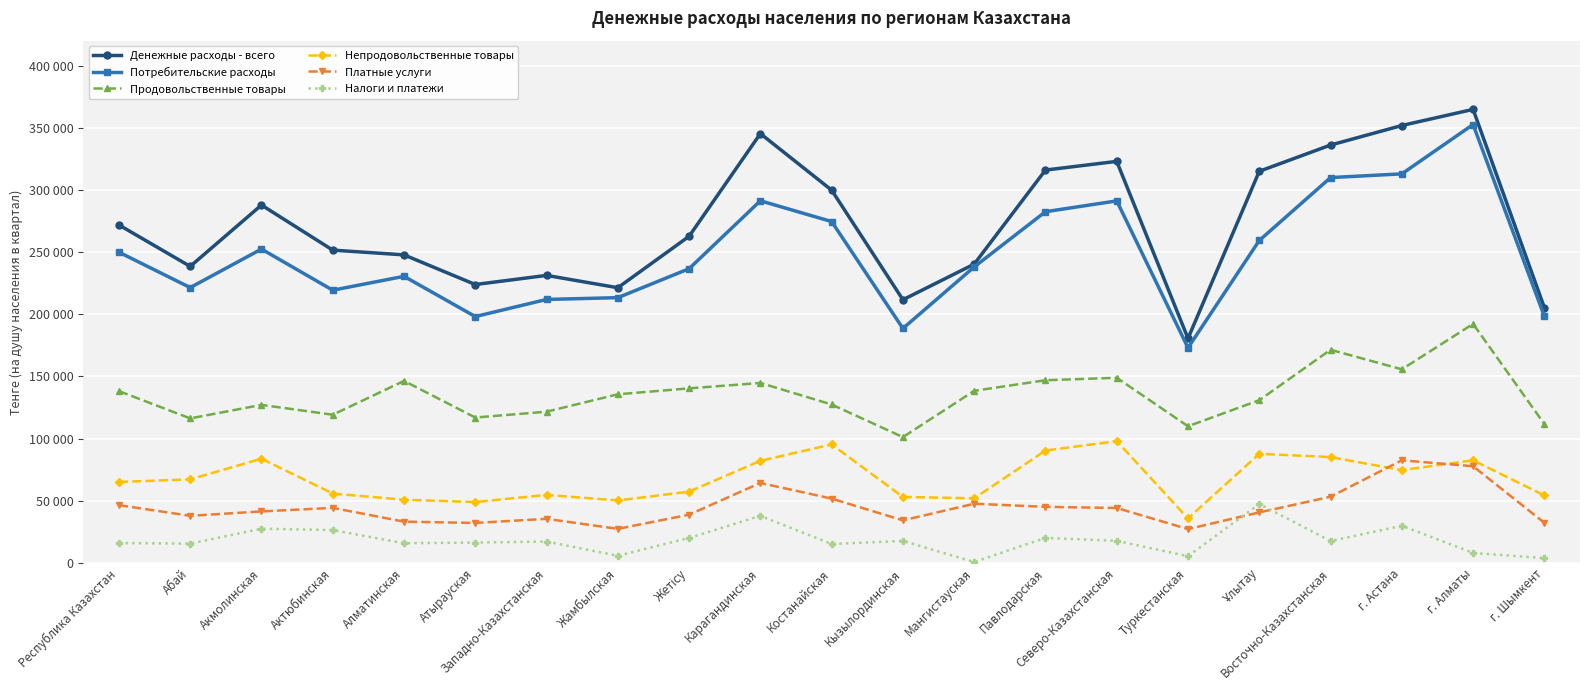

Reading left to right, transcribe all the data shown in this chart.

Денежные расходы - всего: Республика Казахстан=271801	Абай=238499	Акмолинская=287823	Актюбинская=251576	Алматинская=247752	Атырауская=223909	Западно-Казахстанская=231250	Жамбылская=221331	Жетісу=262692	Карагандинская=345251	Костанайская=299800	Кызылординская=211662	Мангистауская=240313	Павлодарская=315956	Северо-Казахстанская=322932	Туркестанская=180568	Ұлытау=314970	Восточно-Казахстанская=336059	г. Астана=351777	г. Алматы=364748	г. Шымкент=205292
Потребительские расходы: Республика Казахстан=249896	Абай=221456	Акмолинская=252414	Актюбинская=219342	Алматинская=230497	Атырауская=198152	Западно-Казахстанская=211907	Жамбылская=213352	Жетісу=236626	Карагандинская=291257	Костанайская=274530	Кызылординская=188592	Мангистауская=238064	Павлодарская=282458	Северо-Казахстанская=291159	Туркестанская=173010	Ұлытау=259323	Восточно-Казахстанская=309900	г. Астана=312887	г. Алматы=352583	г. Шымкент=198382
Продовольственные товары: Республика Казахстан=138203	Абай=116265	Акмолинская=127123	Актюбинская=119205	Алматинская=146390	Атырауская=116963	Западно-Казахстанская=121649	Жамбылская=135639	Жетісу=140414	Карагандинская=144749	Костанайская=127442	Кызылординская=101211	Мангистауская=138433	Павлодарская=146940	Северо-Казахстанская=148935	Туркестанская=109941	Ұлытау=130880	Восточно-Казахстанская=171439	г. Астана=155719	г. Алматы=192238	г. Шымкент=111709
Непродовольственные товары: Республика Казахстан=65141	Абай=67258	Акмолинская=83846	Актюбинская=55816	Алматинская=50864	Атырауская=49007	Западно-Казахстанская=54759	Жамбылская=50278	Жетісу=57377	Карагандинская=82143	Костанайская=95318	Кызылординская=53112	Мангистауская=51979	Павлодарская=90393	Северо-Казахстанская=98000	Туркестанская=35808	Ұлытау=87772	Восточно-Казахстанская=85187	г. Астана=74608	г. Алматы=82549	г. Шымкент=54351
Платные услуги: Республика Казахстан=46552	Абай=37933	Акмолинская=41445	Актюбинская=44321	Алматинская=33243	Атырауская=32182	Западно-Казахстанская=35499	Жамбылская=27435	Жетісу=38835	Карагандинская=64365	Костанайская=51770	Кызылординская=34269	Мангистауская=47652	Павлодарская=45125	Северо-Казахстанская=44224	Туркестанская=27261	Ұлытау=40671	Восточно-Казахстанская=53274	г. Астана=82560	г. Алматы=77796	г. Шымкент=32322
Налоги и платежи: Республика Казахстан=16046	Абай=15568	Акмолинская=27552	Актюбинская=26437	Алматинская=15874	Атырауская=16429	Западно-Казахстанская=17216	Жамбылская=5793	Жетісу=20132	Карагандинская=37867	Костанайская=15274	Кызылординская=17732	Мангистауская=770	Павлодарская=20202	Северо-Казахстанская=17797	Туркестанская=5471	Ұлытау=47437	Восточно-Казахстанская=17658	г. Астана=29918	г. Алматы=8089	г. Шымкент=3888